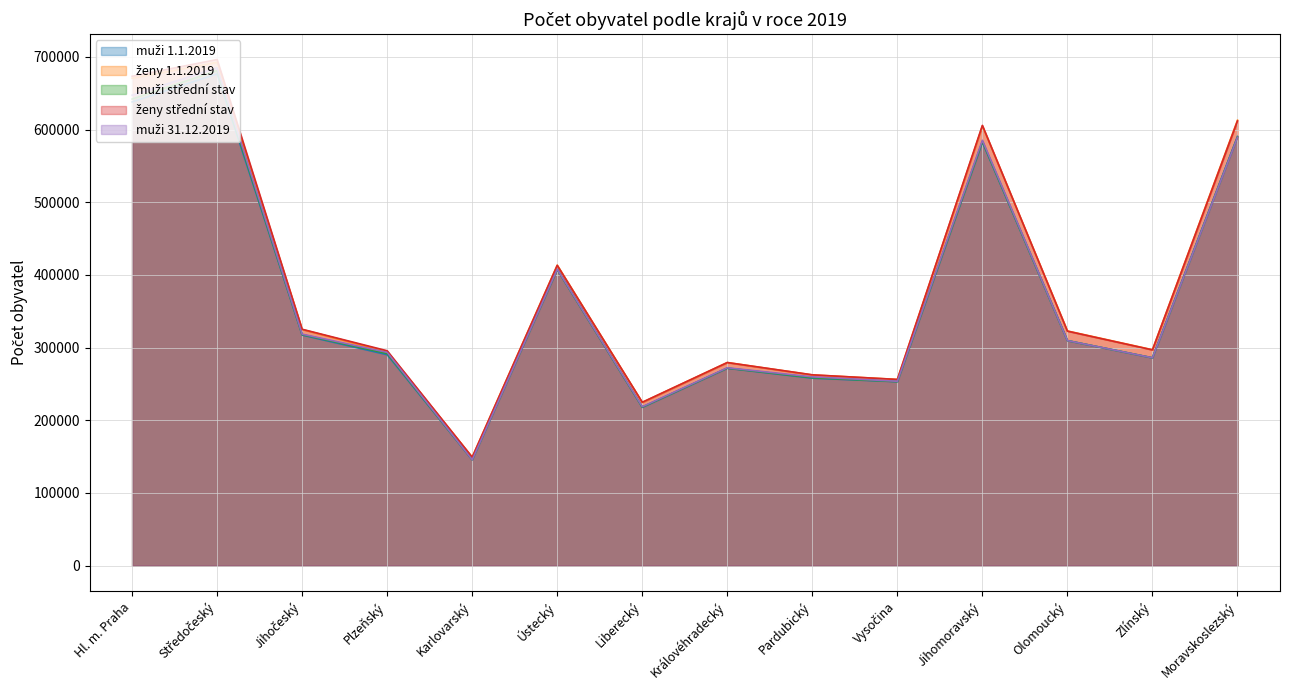

Reading left to right, what are all the values shown in this chart?

muži 1.1.2019: 638009	676696	317268	290226	145674	407395	217791	271591	257948	253061	582516	309620	285883	590516
ženy 1.1.2019: 670623	692636	324865	294446	149222	413394	224565	279430	262368	256213	605151	322872	297038	612783
muži střední stav: 642014	681154	317941	291908	145649	407444	218169	271804	258640	253236	583786	309550	285916	589653
ženy střední stav: 673297	696351	325204	295623	149158	413093	224778	279404	262506	256134	605744	322591	296794	611783
muži 31.12.2019: 647286	685199	318468	293394	145594	407763	218661	272184	259694	253649	585254	309603	285949	589298